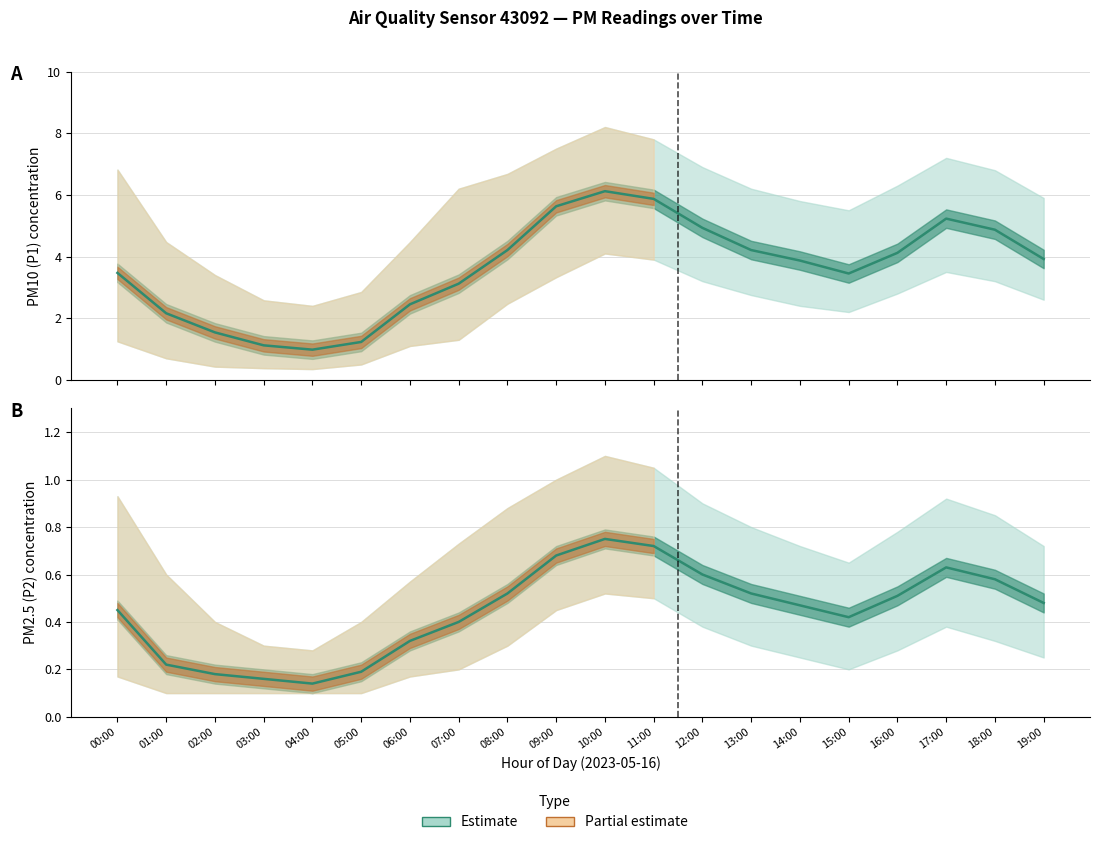

At how many categories does at least one series exceed 4?

9